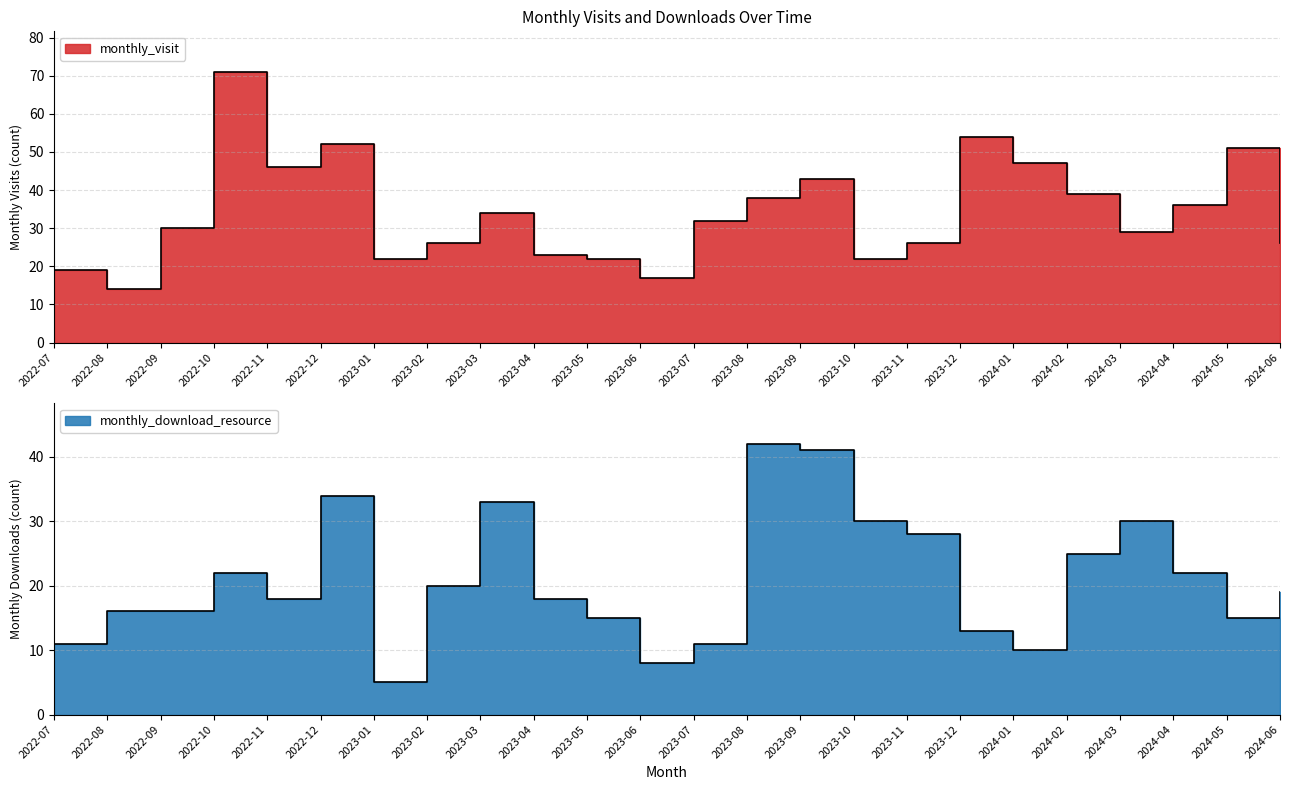

Is it true that monthly_visit equals 54 at 2023-12?

True